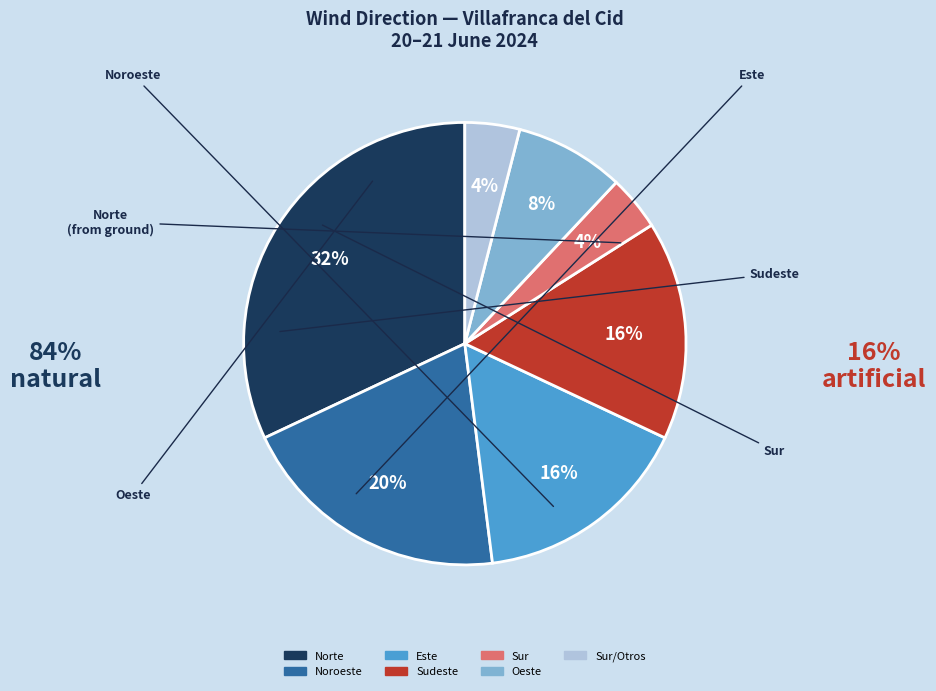

Is there a majority slice in this chart?

No